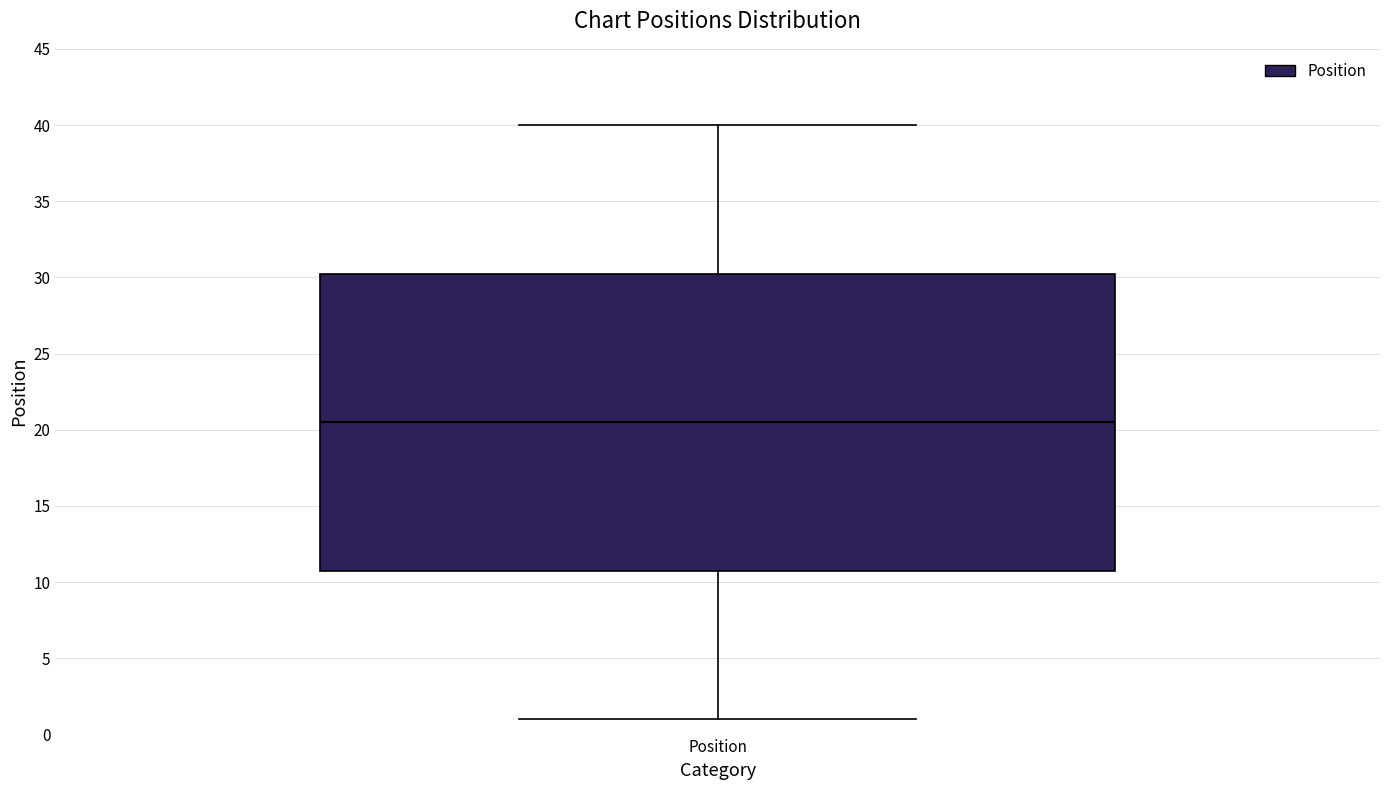

Where does the lower whisker of the box for Position end on the y-axis? The values are not printed on the chart, so give them approximately, as read against the axis.

1.0